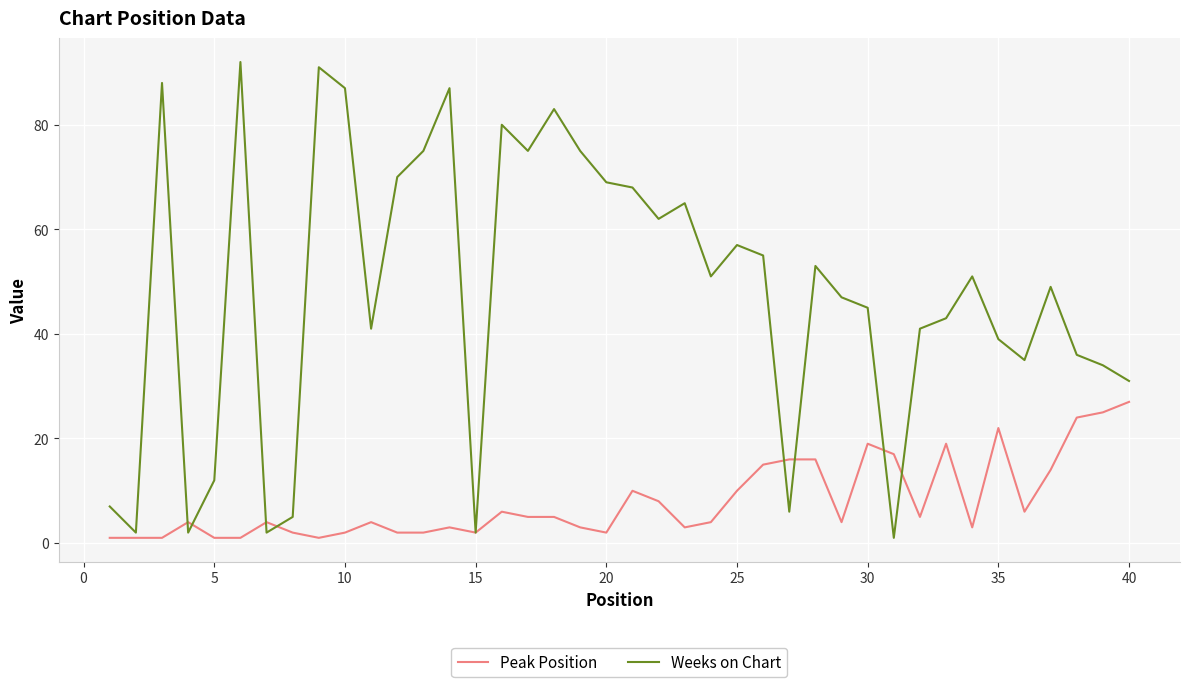

Rank the series by their maximum value, from highest to lowest.

Weeks on Chart, Peak Position